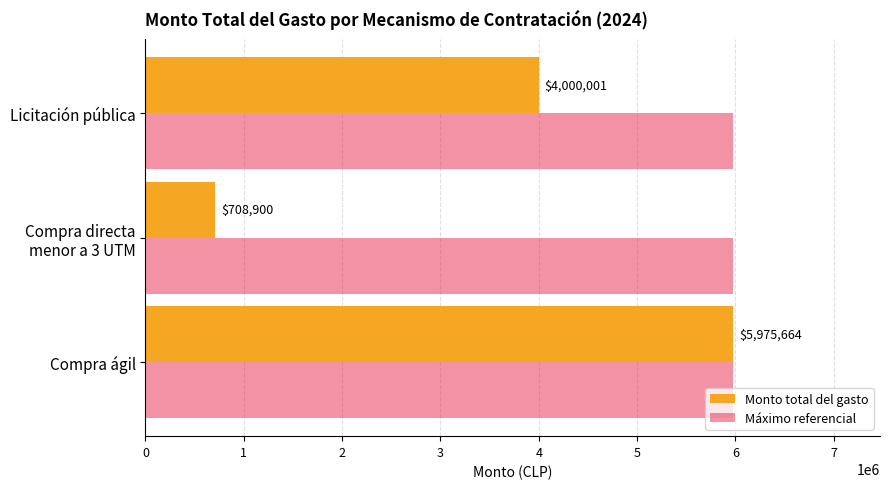

What is the difference between the second highest and minimum values in the Monto total del gasto series?

3291101